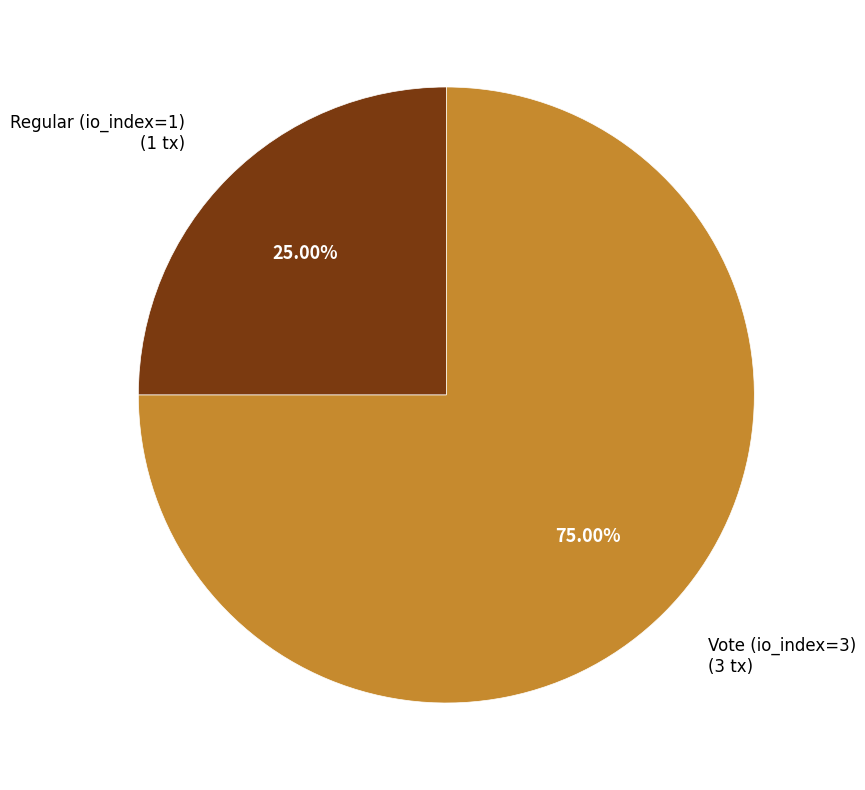

Does any single category account for the majority?

Yes